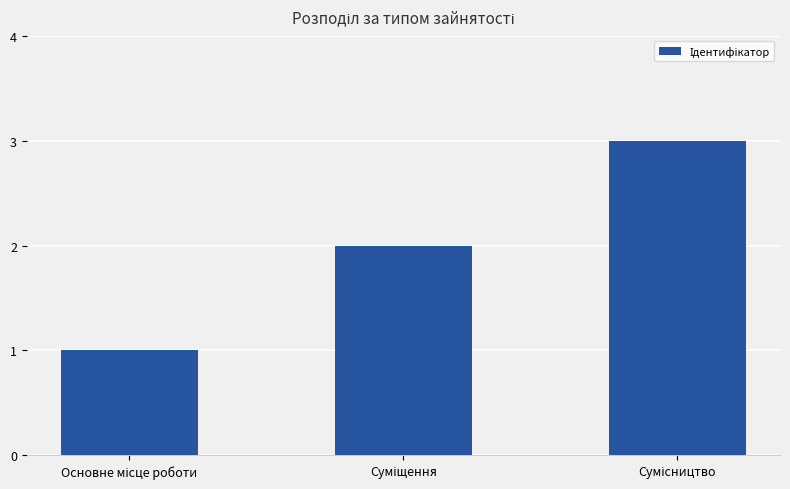

What is the greatest value displayed?

3